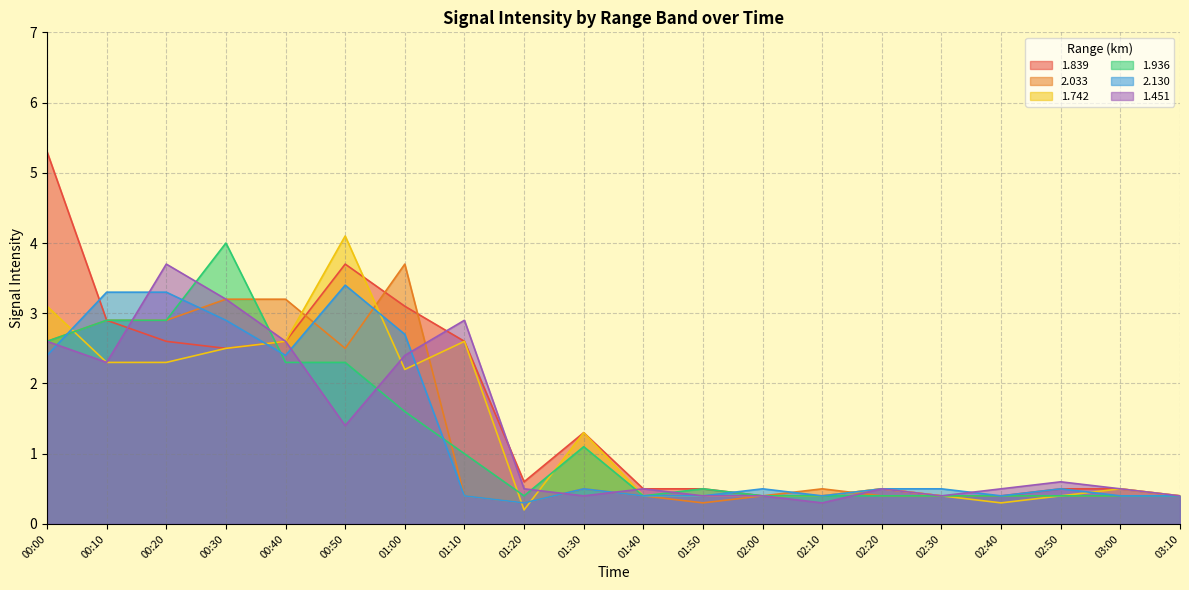

What position from the left is 01:00?

7